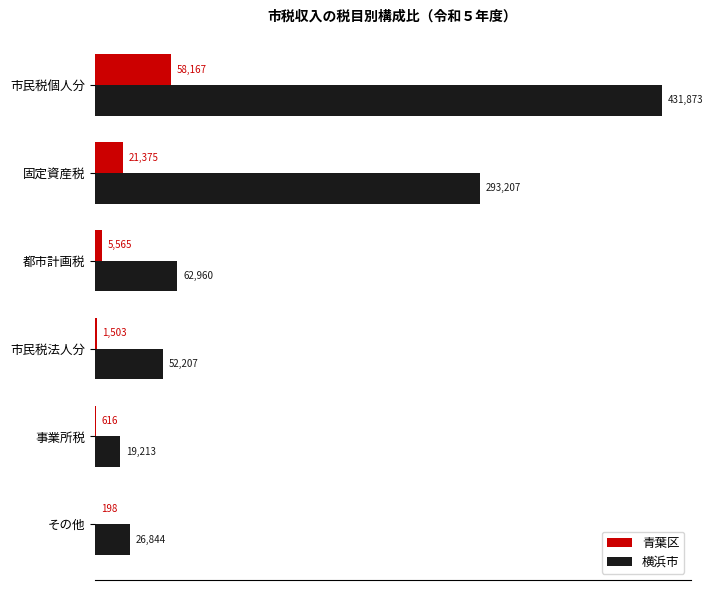

At which label is 青葉区 closest to 29182?

固定資産税